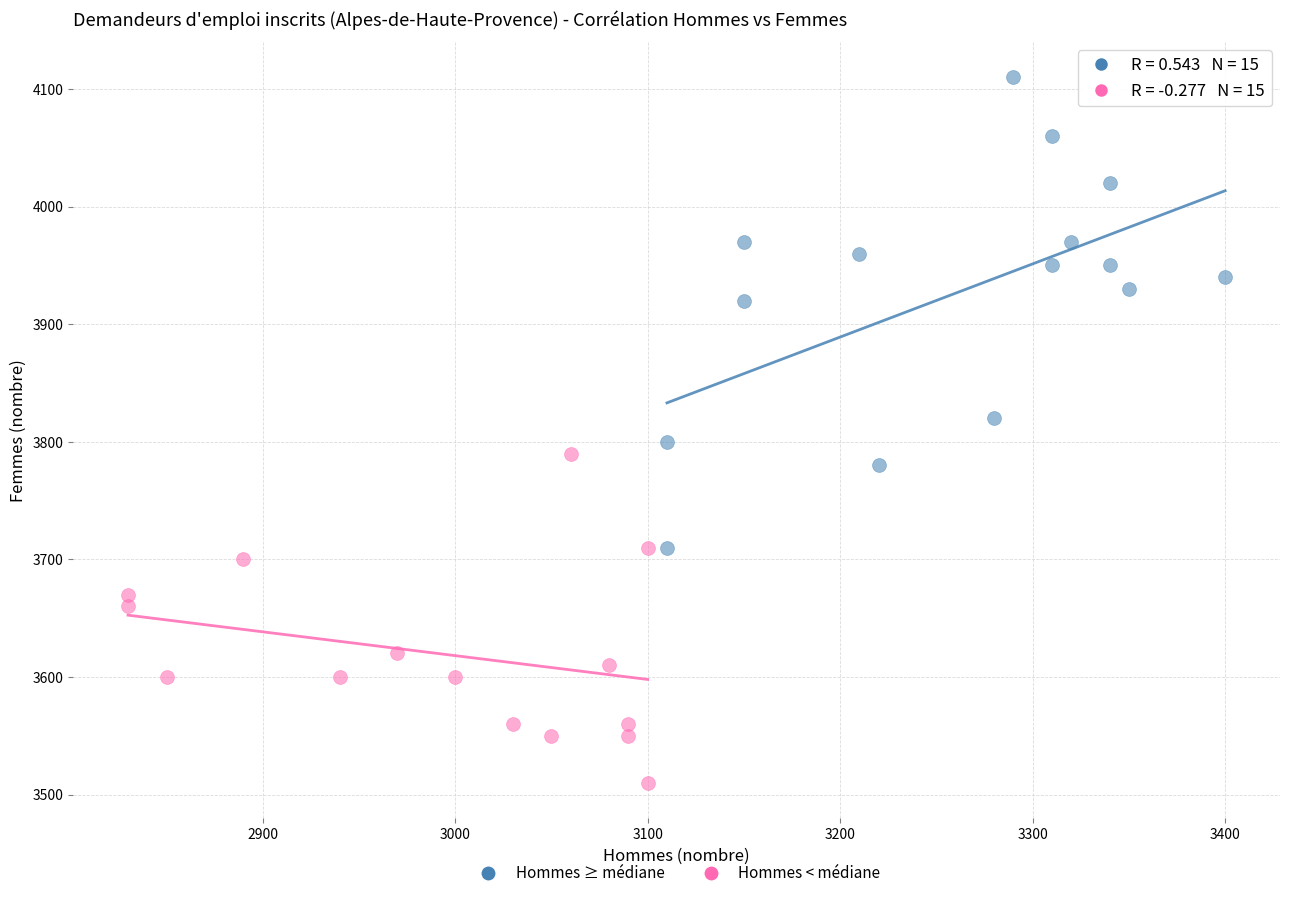

Which series has the widest spread of Y values?

Hommes ≥ médiane